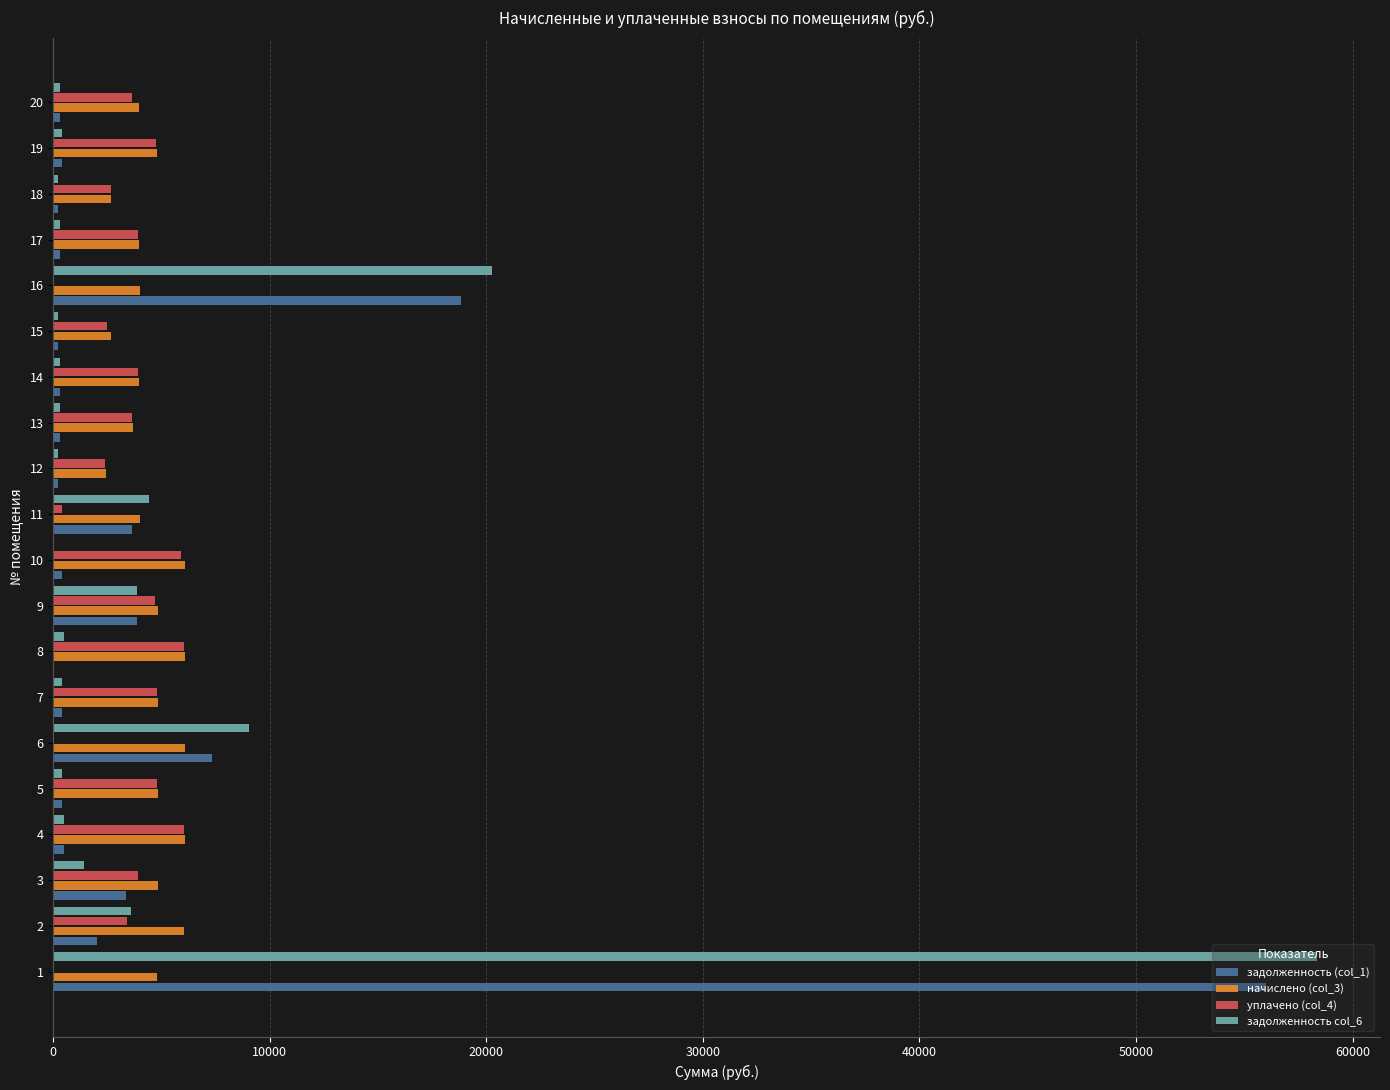

What are all the series names shown in the legend?

задолженность (col_1), начислено (col_3), уплачено (col_4), задолженность col_6